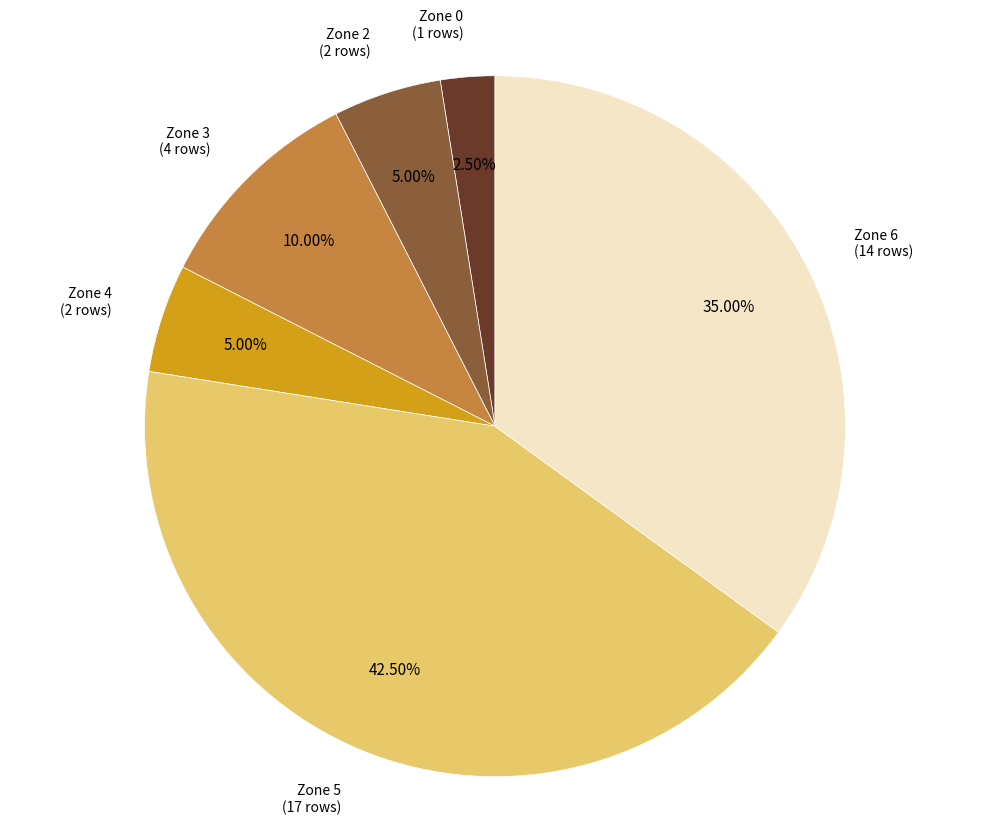

Do Zone 6 and Zone 5 together represent more than half of the pie?

Yes